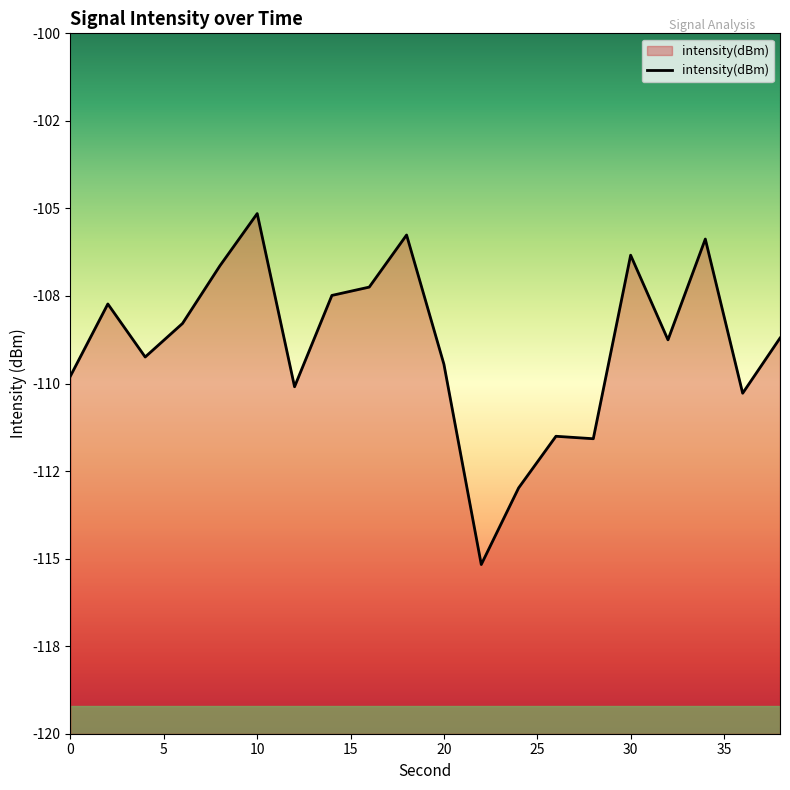

Between 15 and 15, which is larger?

15